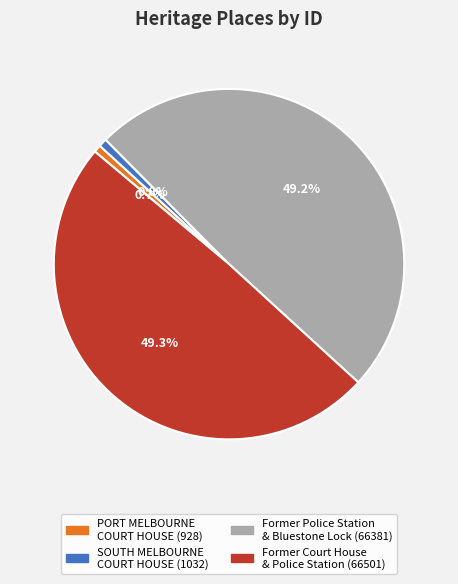

Is there any slice that represents more than half of the pie?

No